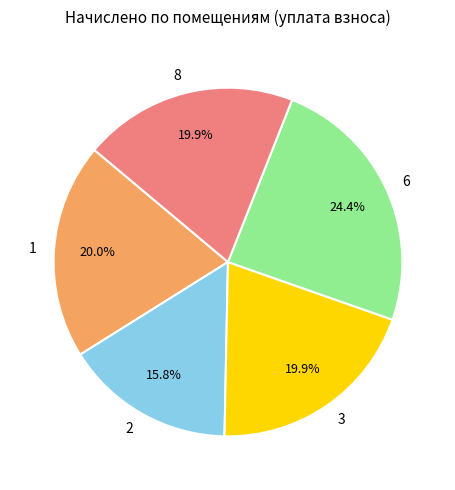

To the nearest percent, what portion does 8 represent?

20%